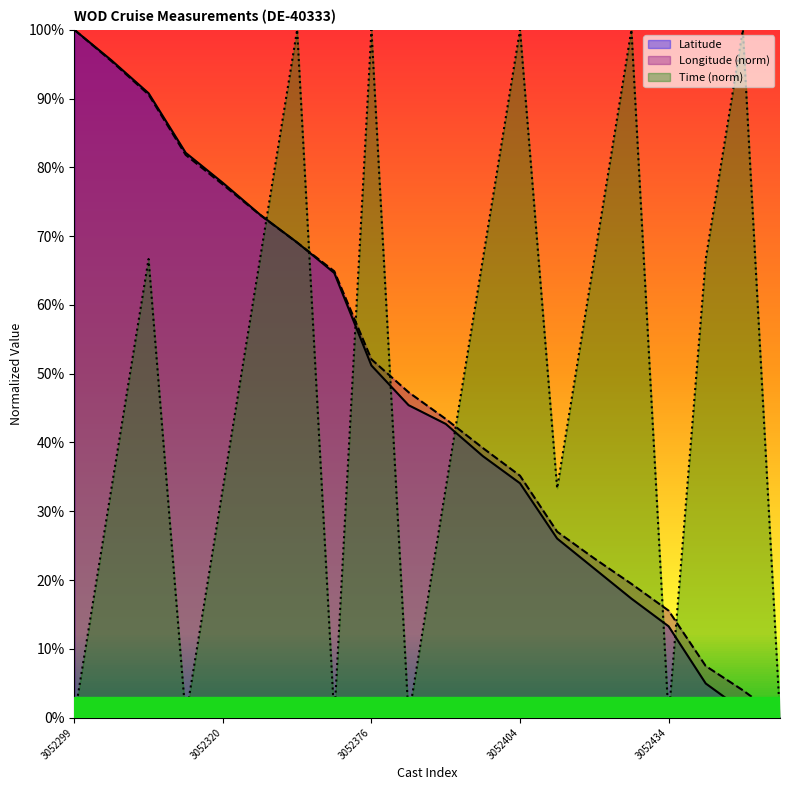

The Time series shows 35.5 at 3052307. True or false?

False